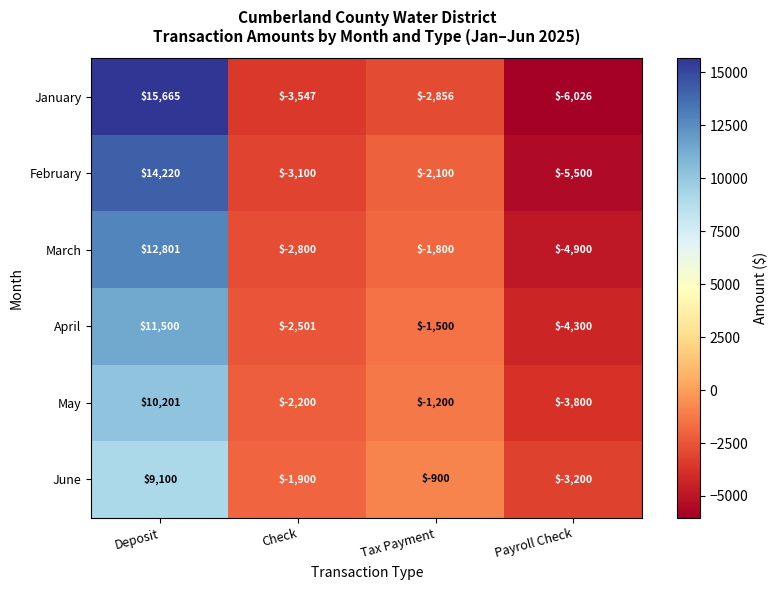

Is the value of May at Deposit greater than the value of February at Payroll Check?

Yes